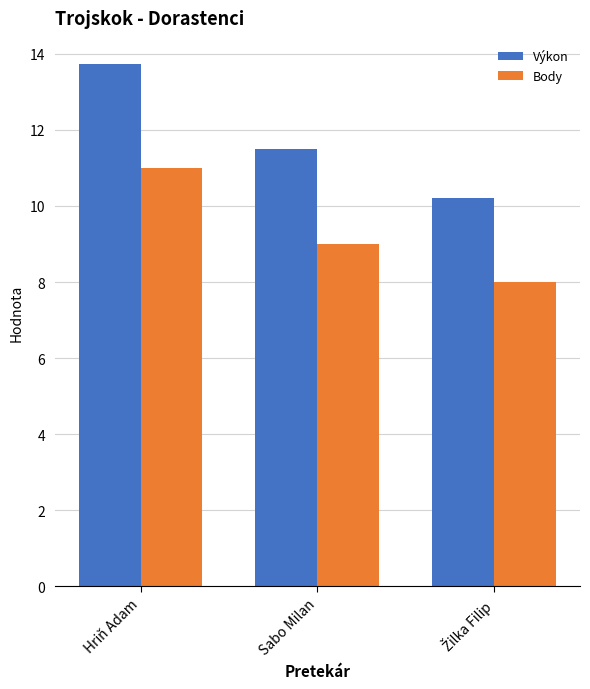

What is the spread (max minus min) of values at Hriň Adam?

2.7